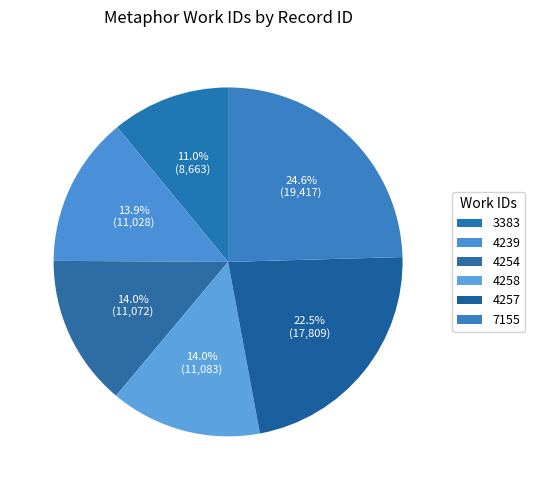

What is the change in value from 3383 to 4239?

+2365